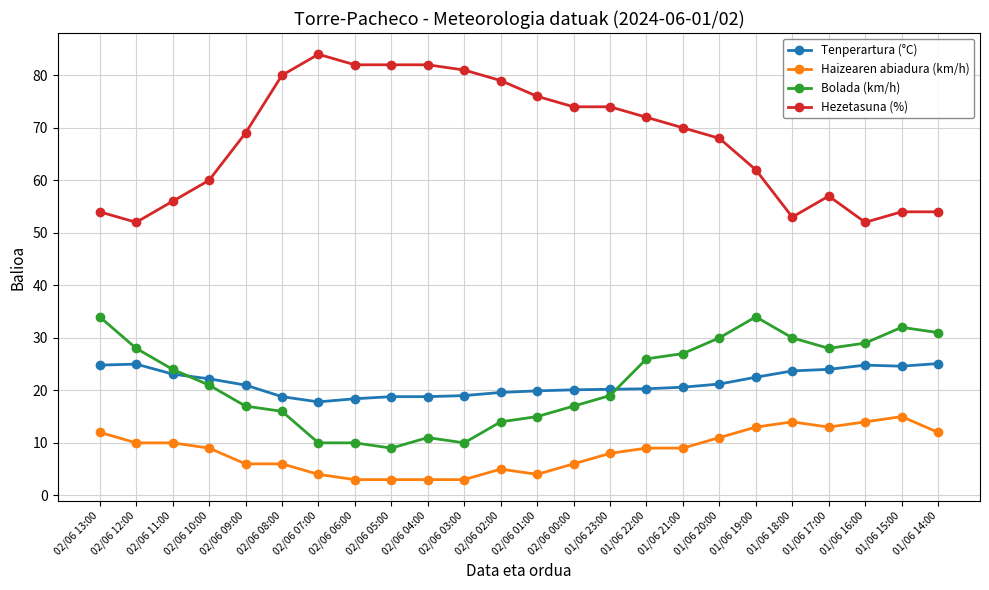

At how many categories does at least one series exceed 27?

24